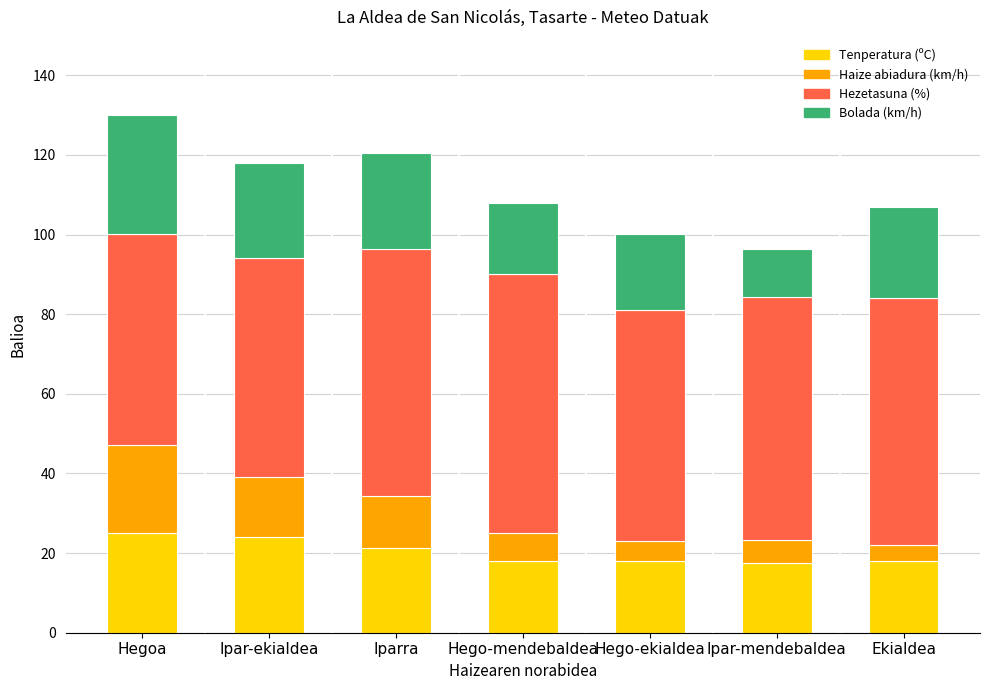

What is the highest value of the Tenperatura (ºC) series?

25.1